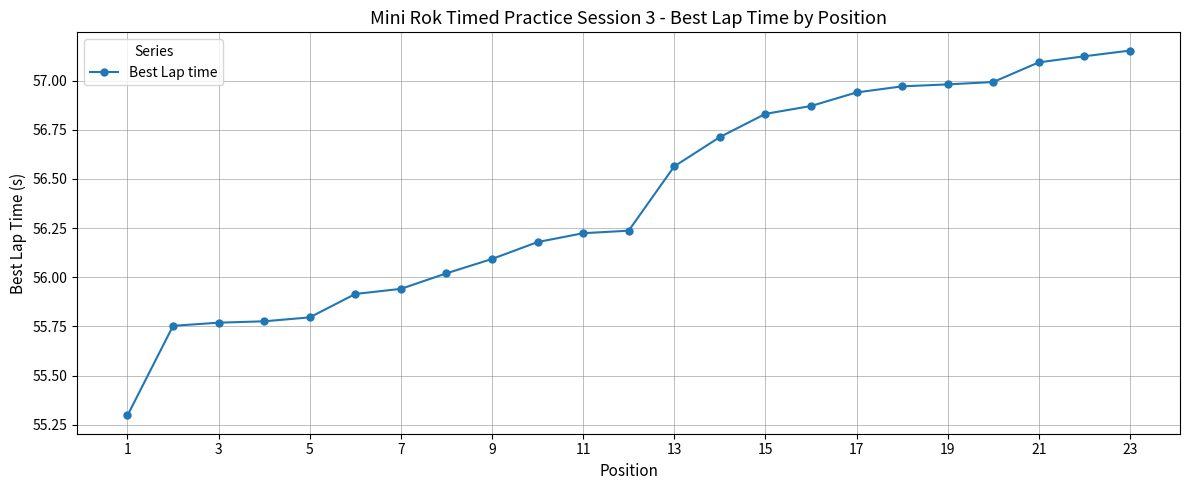

What is the smallest value displayed?

55.3